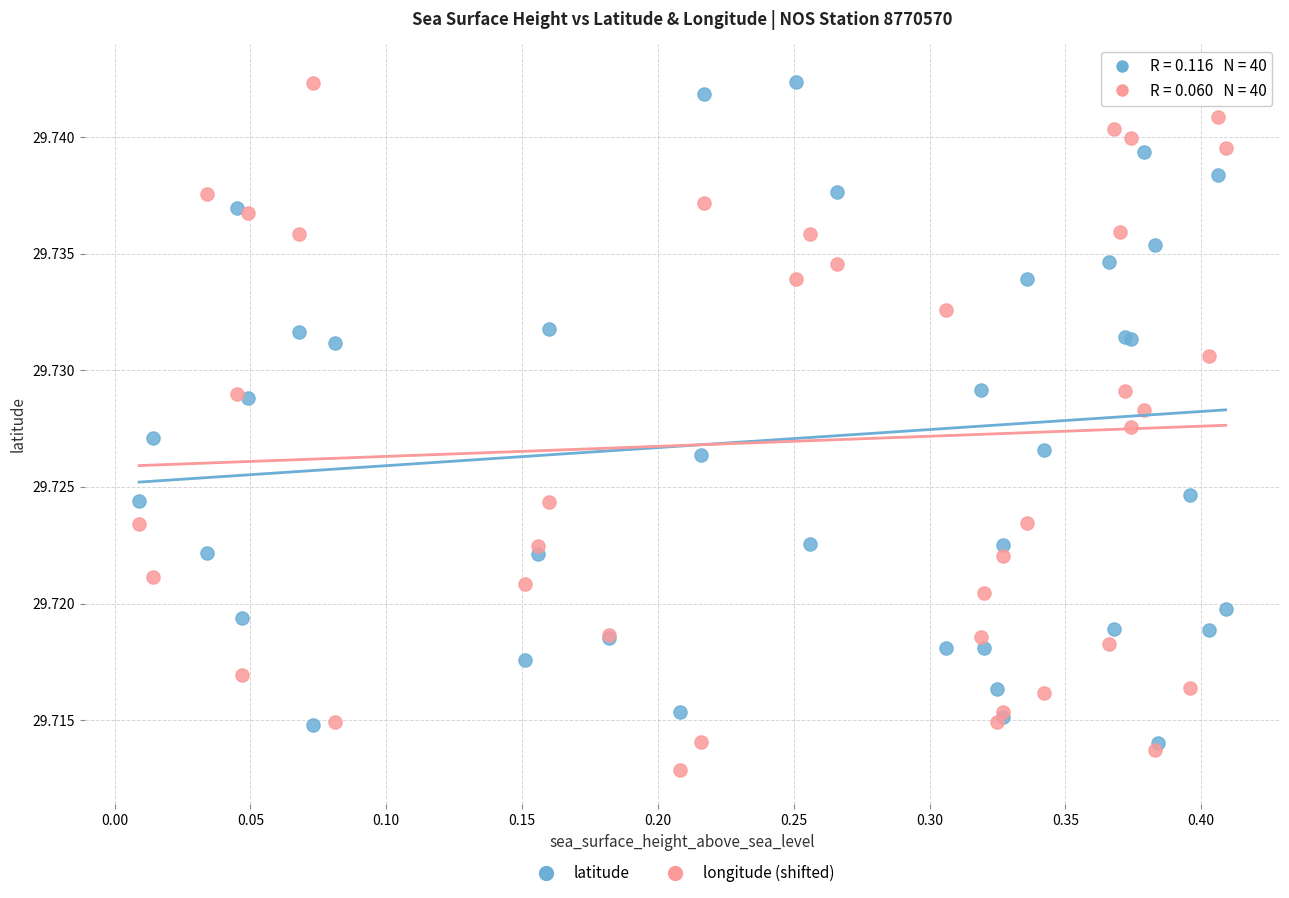

What are all the series names shown in the legend?

latitude, longitude (shifted)